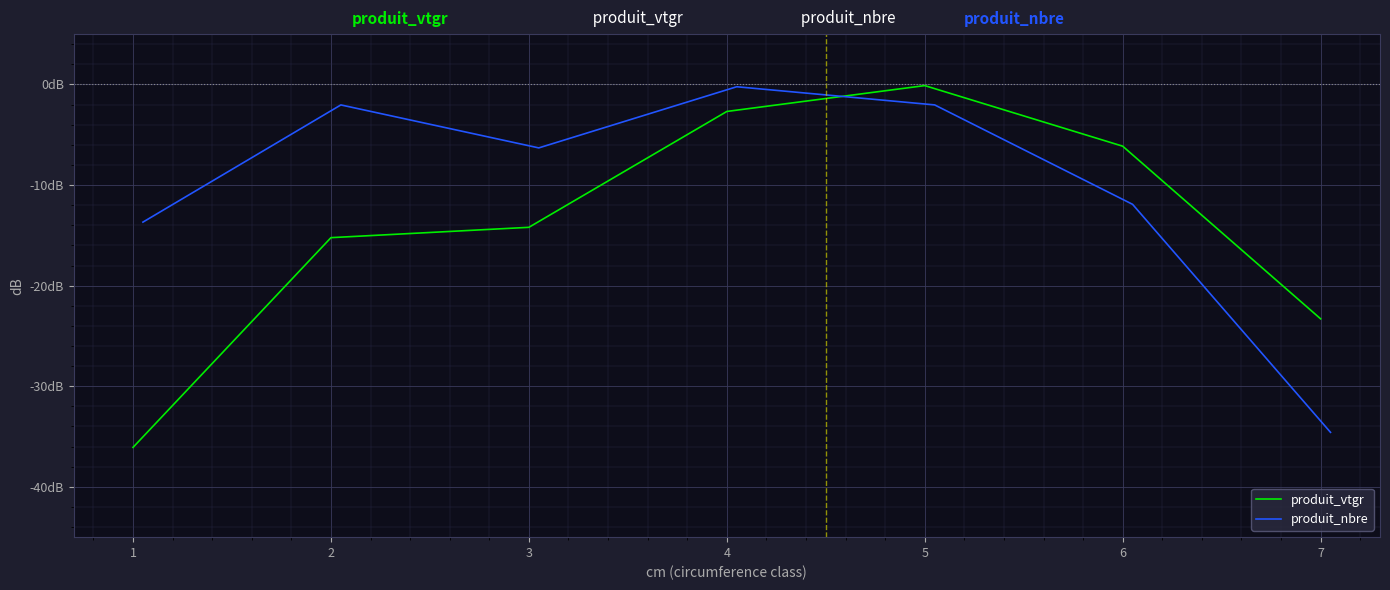

True or false: produit_nbre has a value of -0.5 at 4.

False